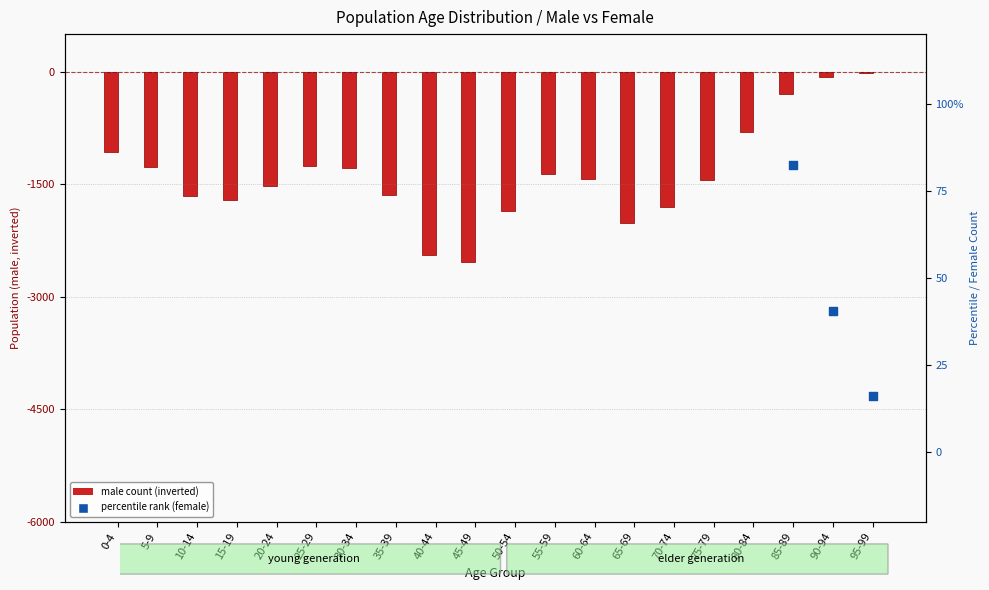

At which category is the sum across all series the highest?

65-69